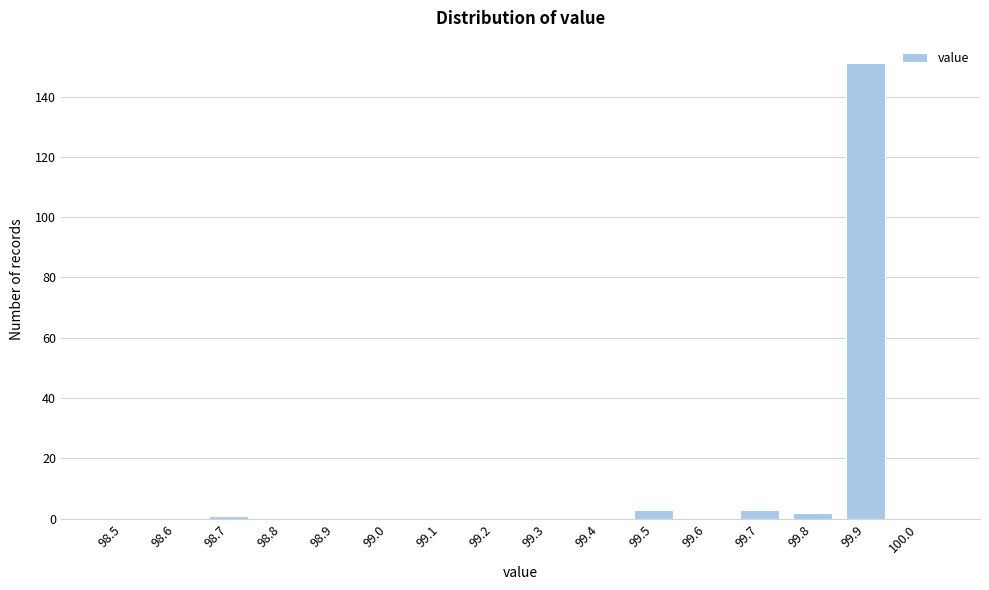

Reading left to right, what are all the values shown in this chart?

98.5=0	98.6=0	98.7=1	98.8=0	98.9=0	99.0=0	99.1=0	99.2=0	99.3=0	99.4=0	99.5=3	99.6=0	99.7=3	99.8=2	99.9=151	100.0=0